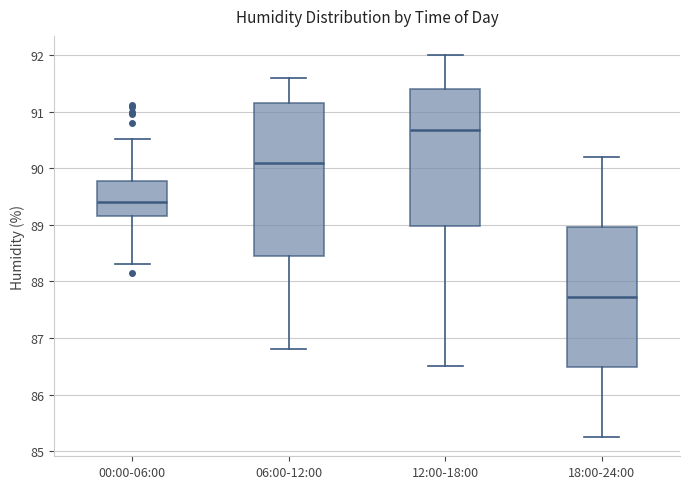

Reading left to right, transcribe this box plot: for each box, give where its median line is, the range the box spans, and where its two whiskers end, as read against the y-axis. The values are not printed on the chart, so give them approximately, as read against the axis.

00:00-06:00: median 89.4, box 89.2 to 89.8, whiskers 88.3 to 90.5
06:00-12:00: median 90.1, box 88.5 to 91.2, whiskers 86.8 to 91.6
12:00-18:00: median 90.7, box 89.0 to 91.4, whiskers 86.5 to 92.0
18:00-24:00: median 87.7, box 86.5 to 89.0, whiskers 85.3 to 90.2